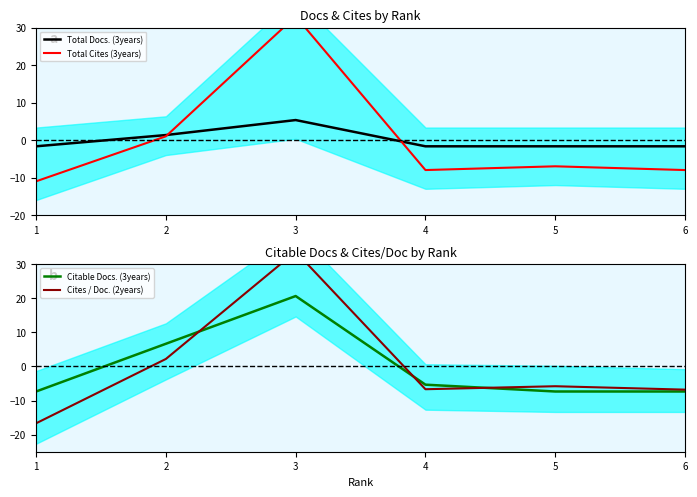

The value of Total Docs. (3years) at 1 is -1.7. True or false?

True